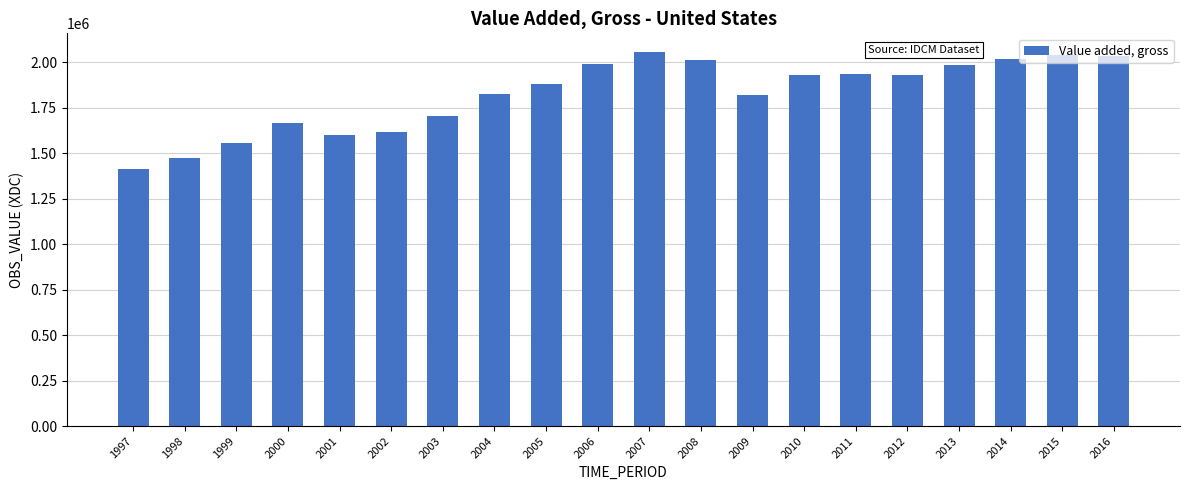

Approximately how many times larger is the value at 2015 compared to 2007?

1.0